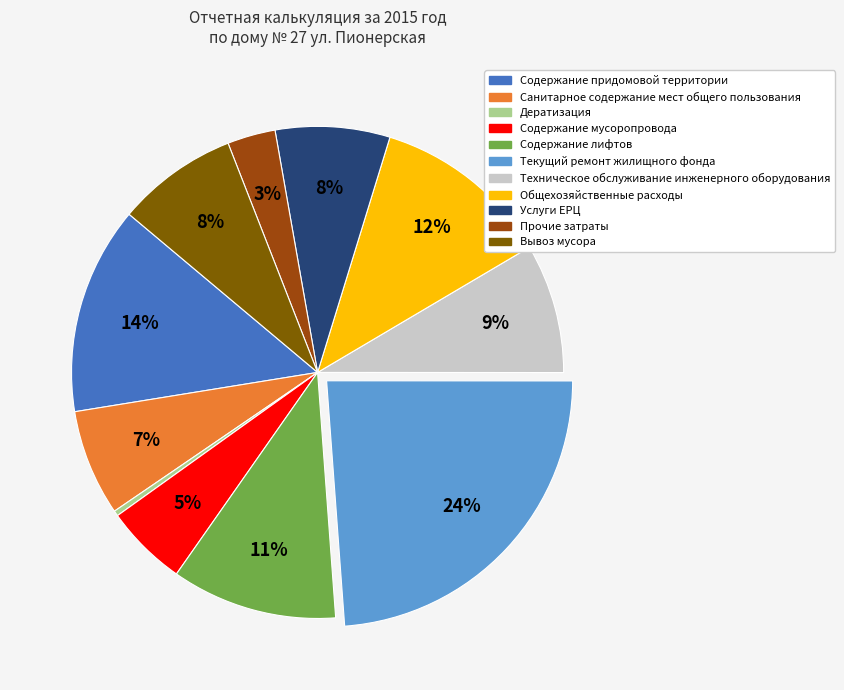

Combined, do Общехозяйственные расходы and Вывоз мусора account for over 50%?

No